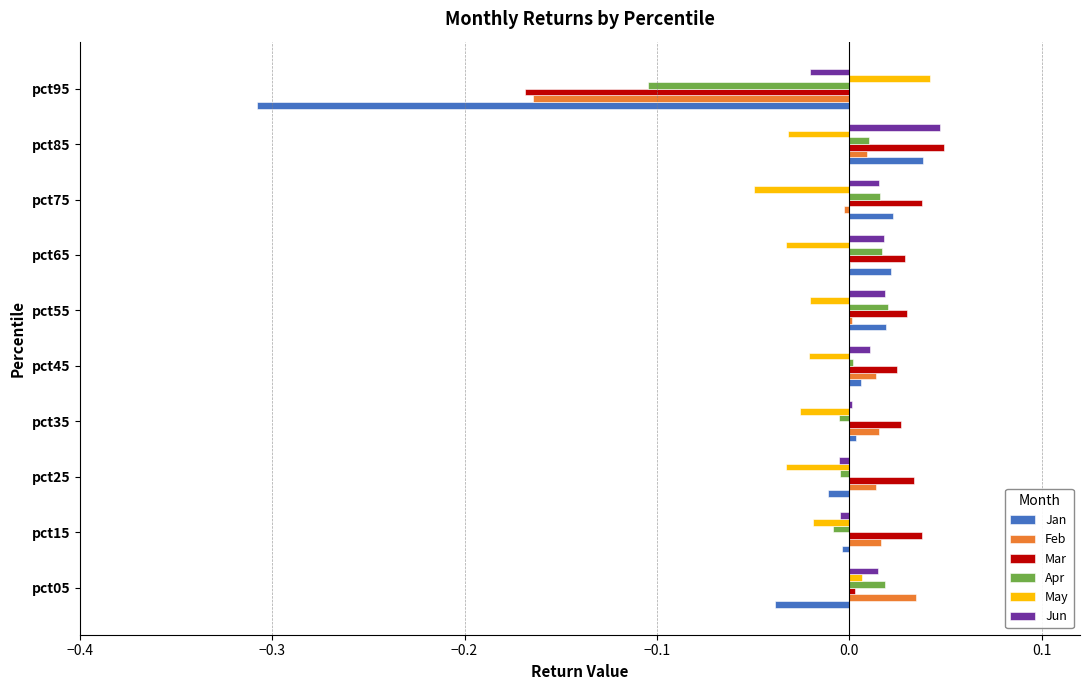

True or false: Feb has a value of 0.0 at pct55.

True